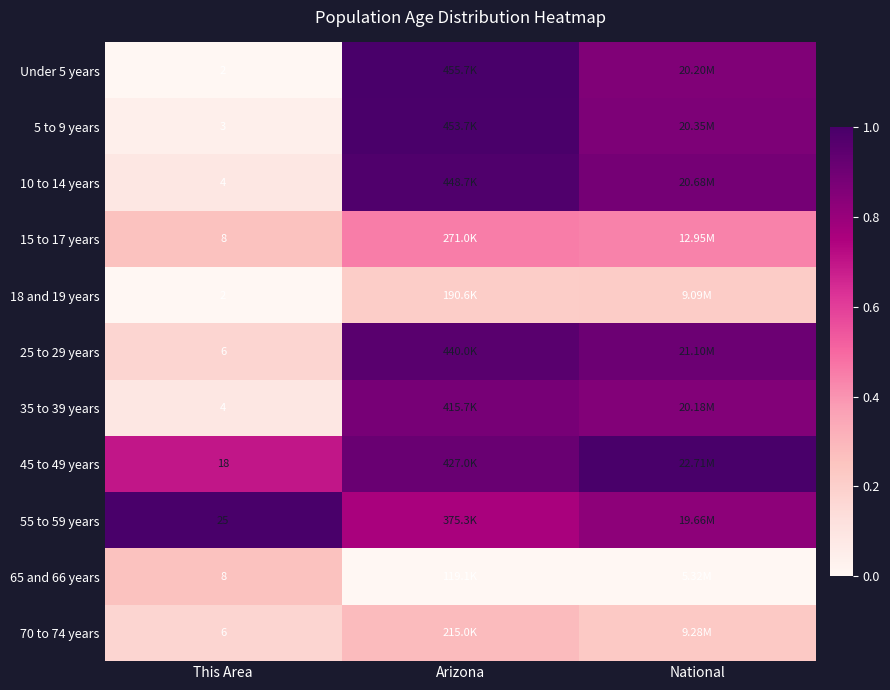

The 10 to 14 years series shows 1.3 at National. True or false?

False